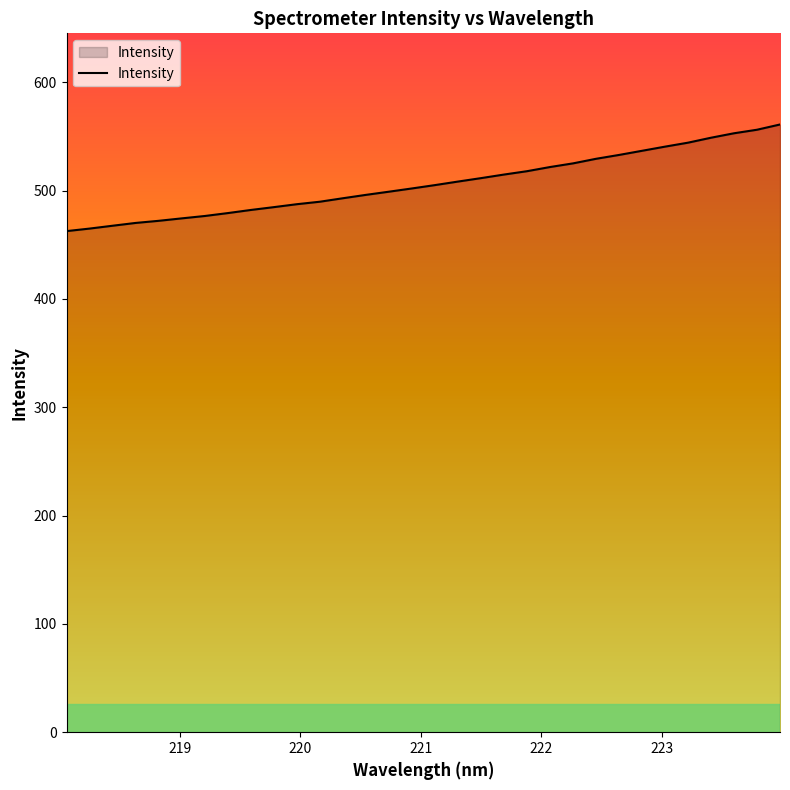

What is the average value?

506.5